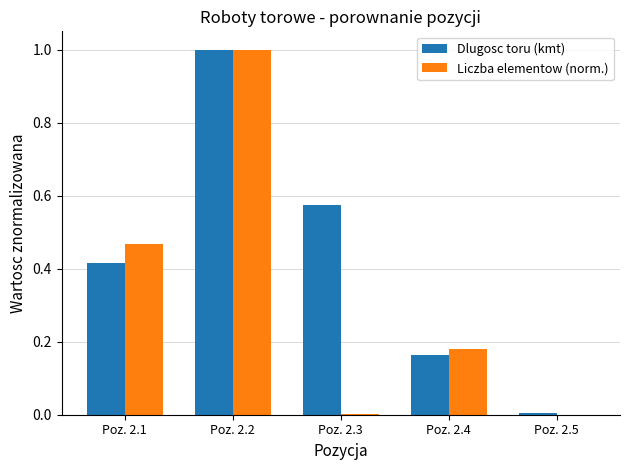

What is the highest value of the Liczba elementow (norm.) series?

1.0